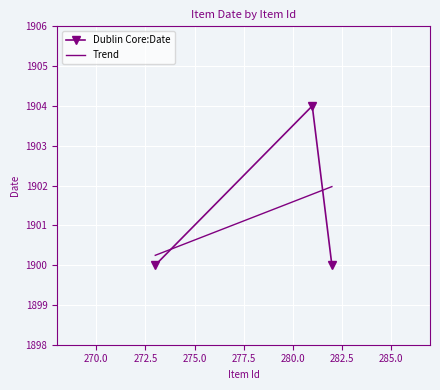

Count the number of data series in this chart.

1